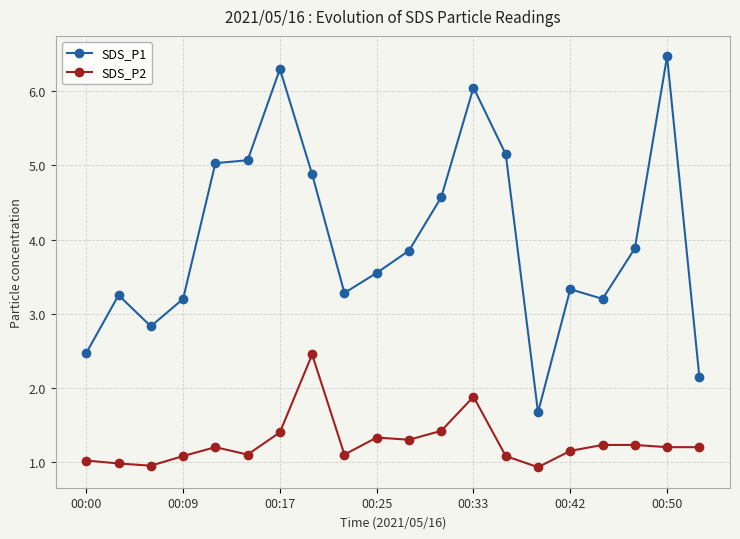

Which series has the widest spread of values?

SDS_P1